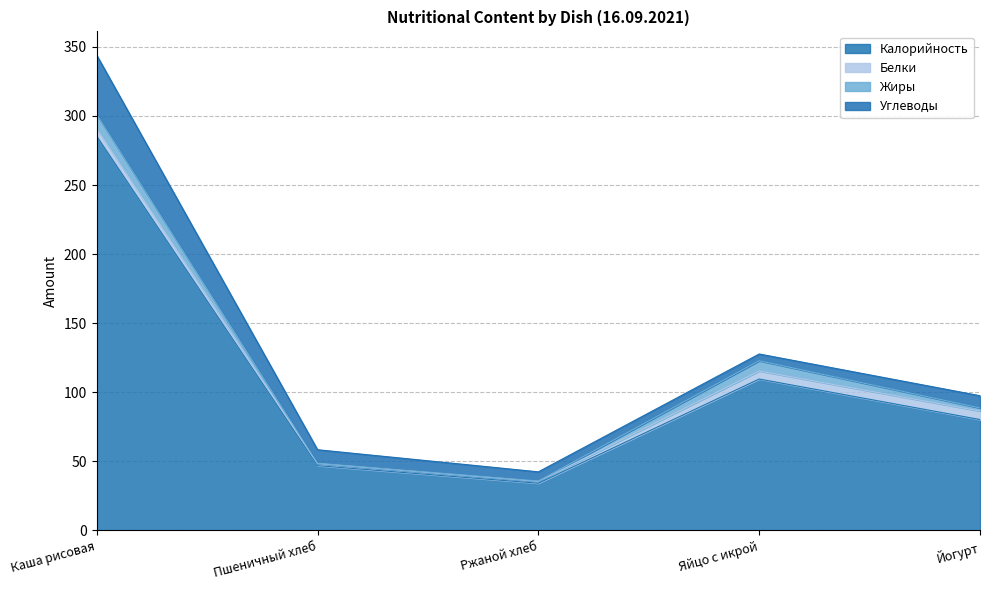

Is it true that Калорийность equals 11.4 at Пшеничный хлеб?

False